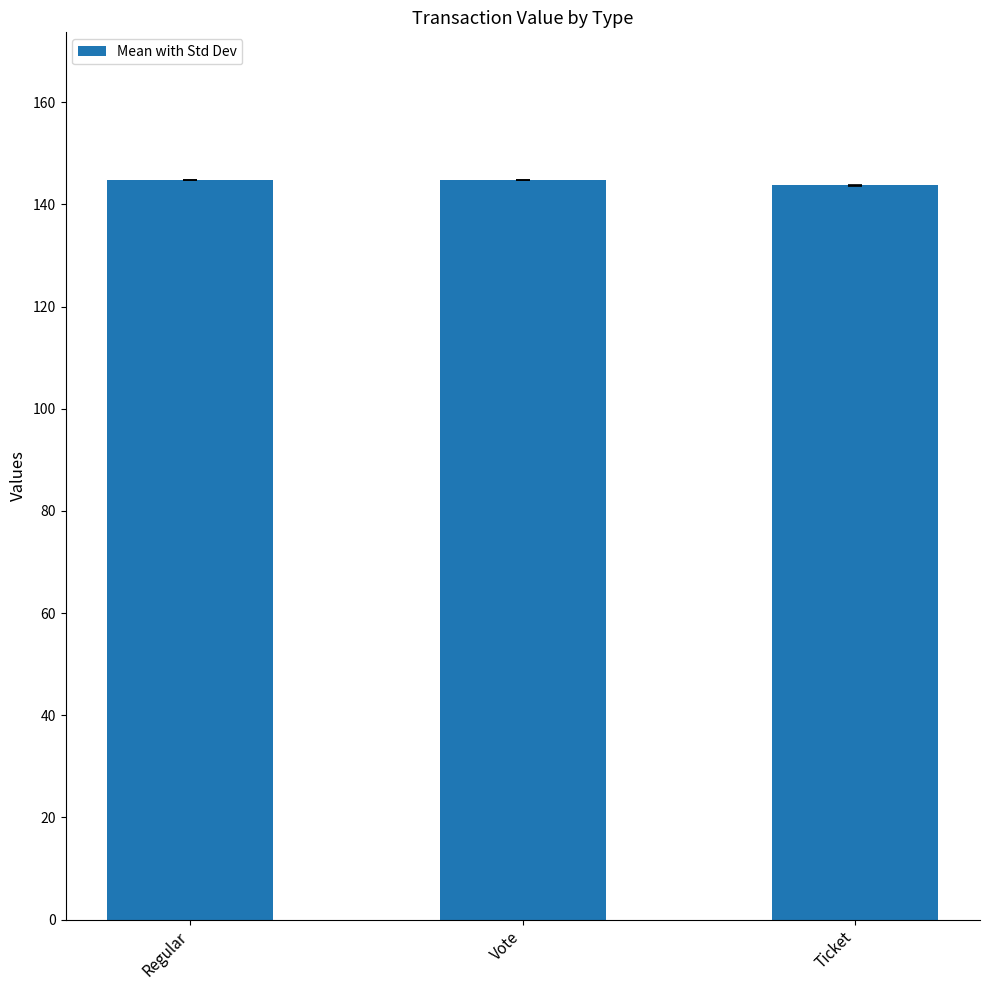

How many values exceed 144?

2